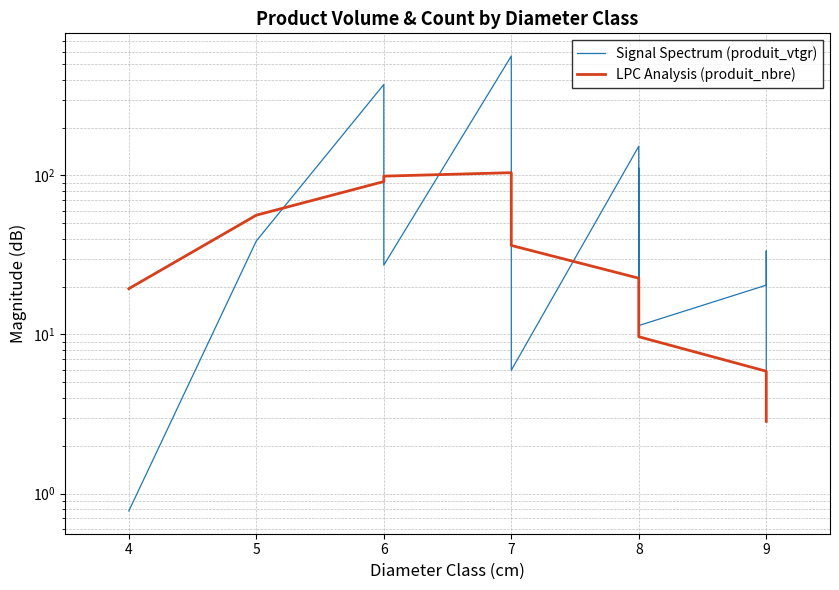

After their last crossing, which series has the higher values: LPC Analysis (produit_nbre) or Signal Spectrum (produit_vtgr)?

Signal Spectrum (produit_vtgr)